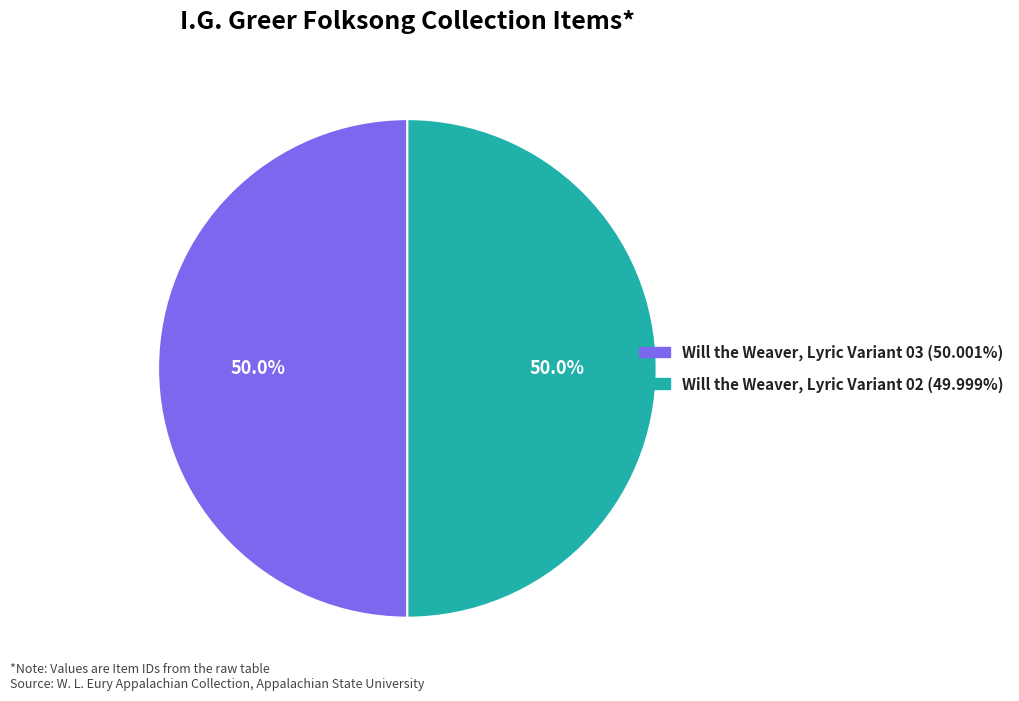

What is the ratio of the value at Will the Weaver, Lyric Variant 03 to the value at Will the Weaver, Lyric Variant 02?

1.0